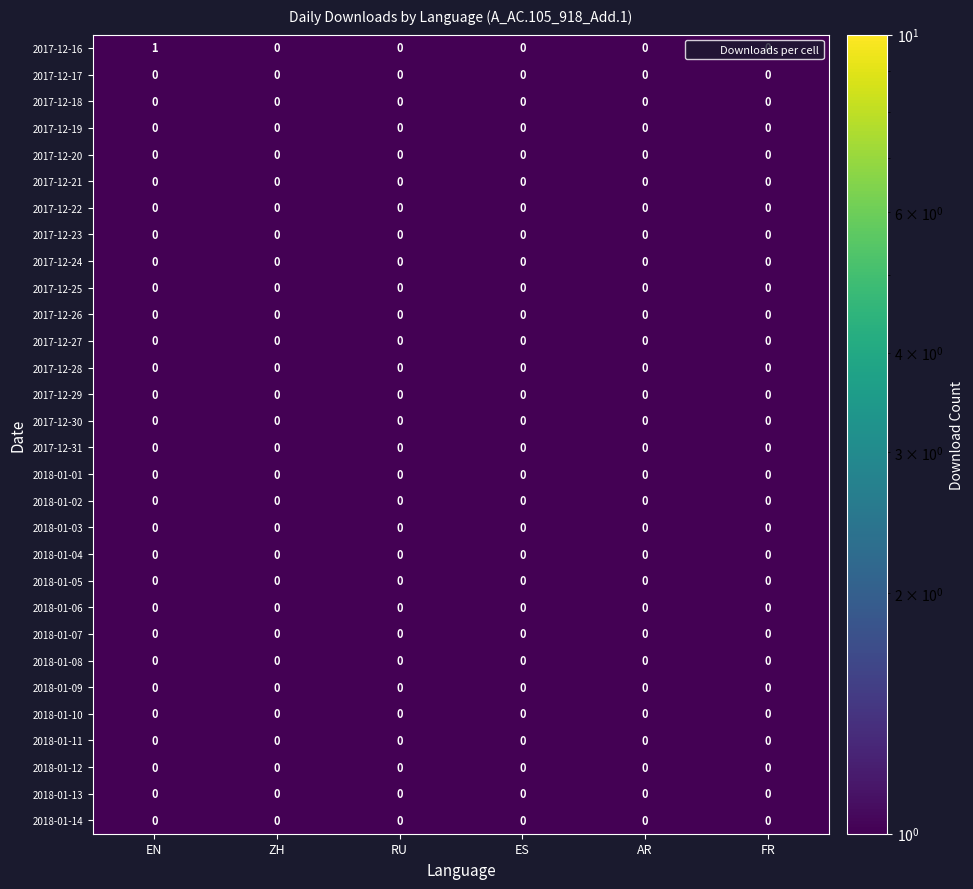

Which series has the largest total across all categories?

2017-12-16